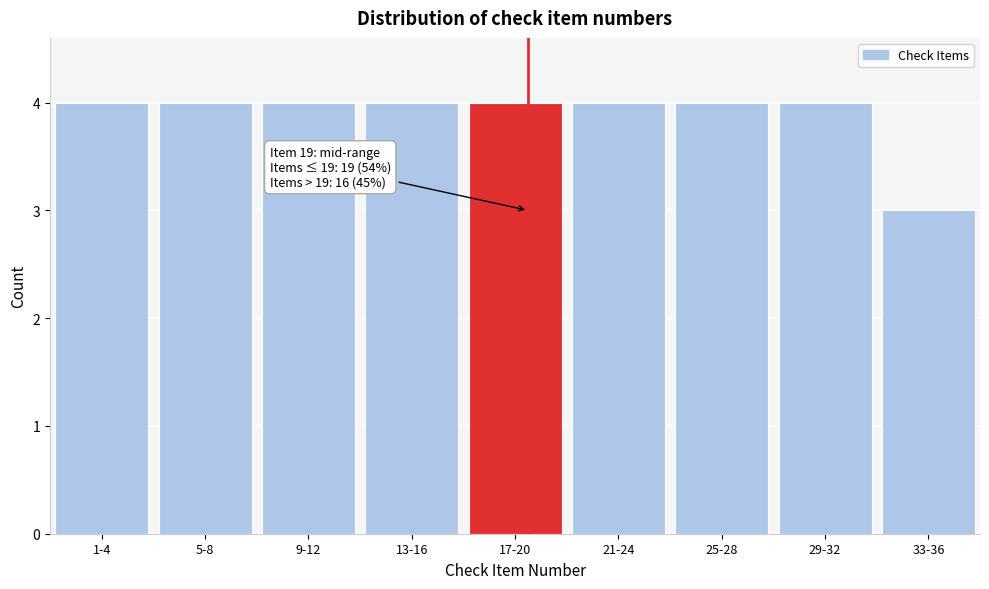

Reading left to right, what are all the values shown in this chart?

1-4=4	5-8=4	9-12=4	13-16=4	17-20=4	21-24=4	25-28=4	29-32=4	33-36=3